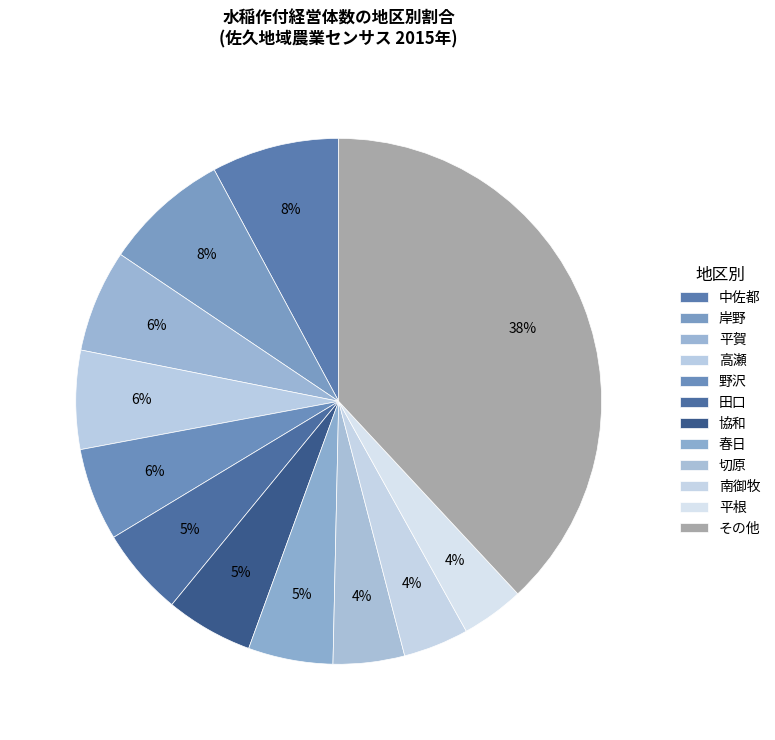

Is it true that 中佐都 is 1% of the pie?

False